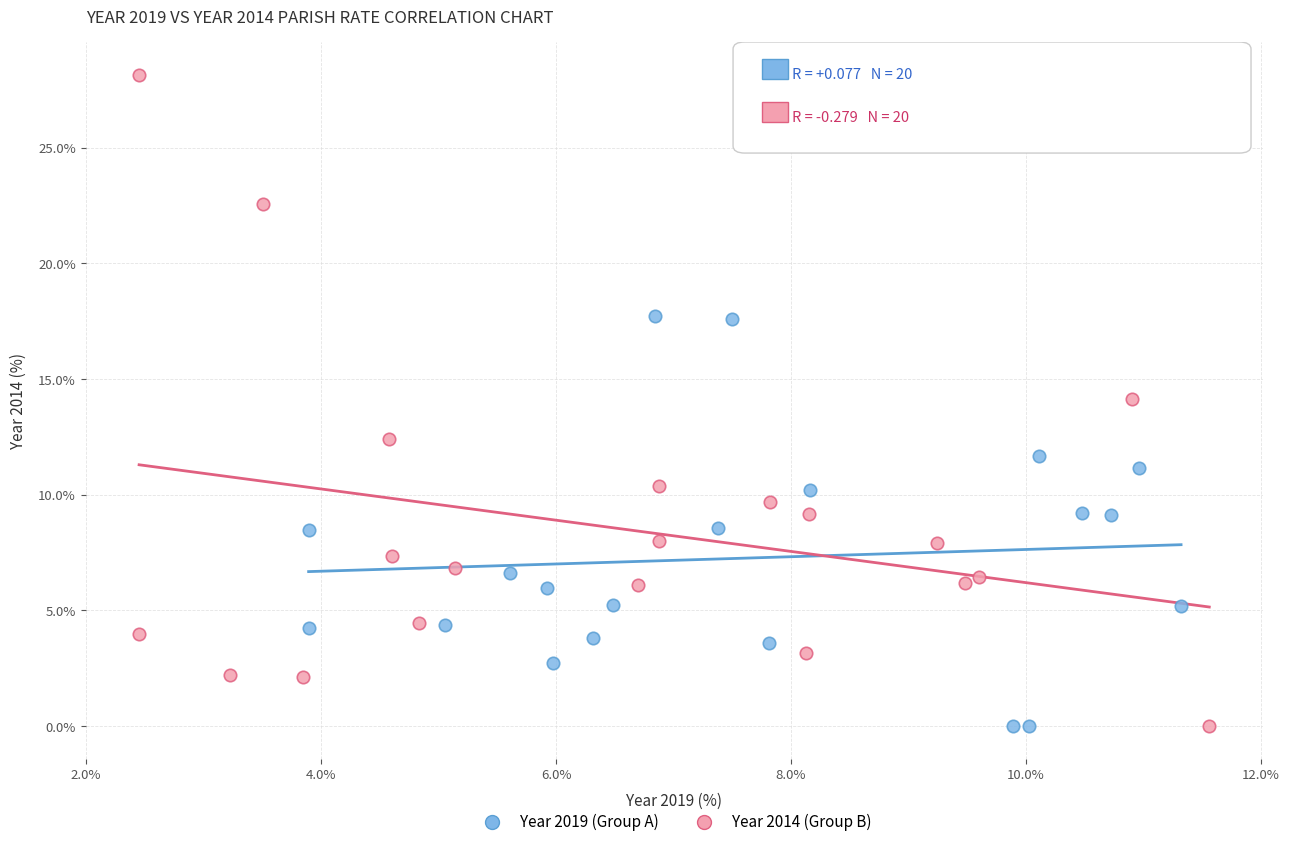

Which series contains the highest Y value?

Year 2014 (Group B)